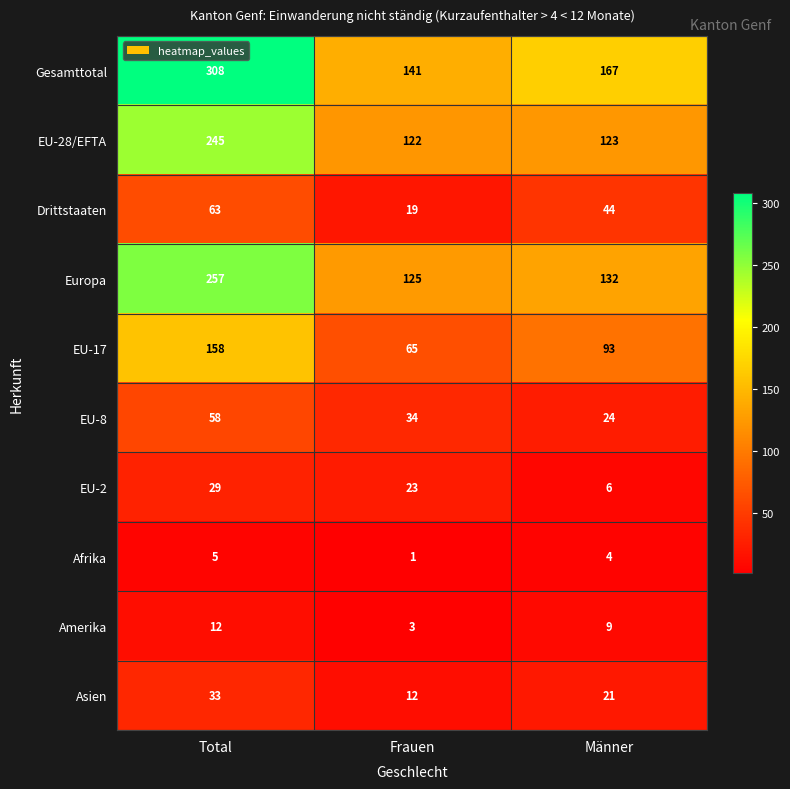

How many Afrika values are between 1 and 5?

3